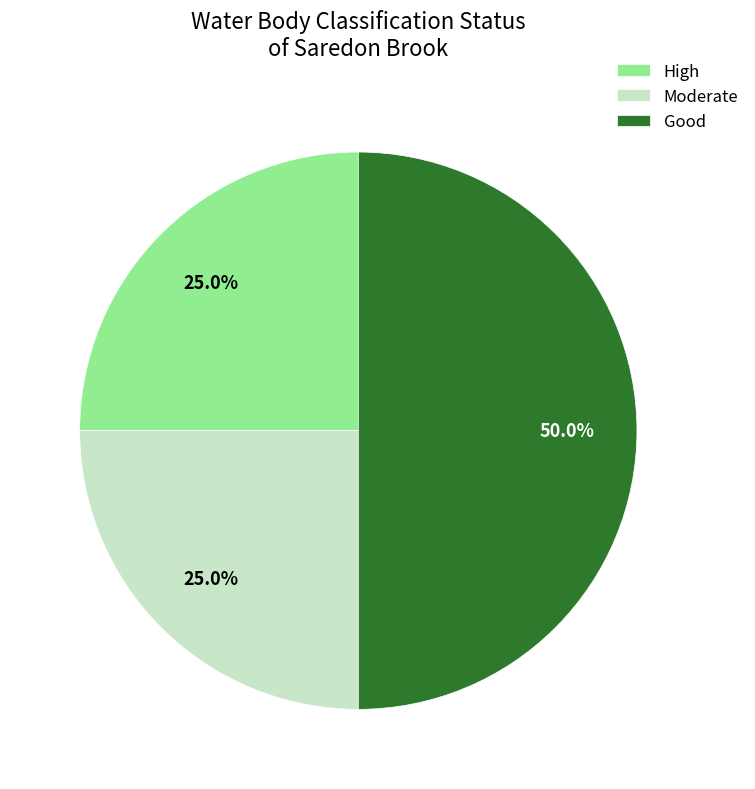

Is High the majority of the pie?

No